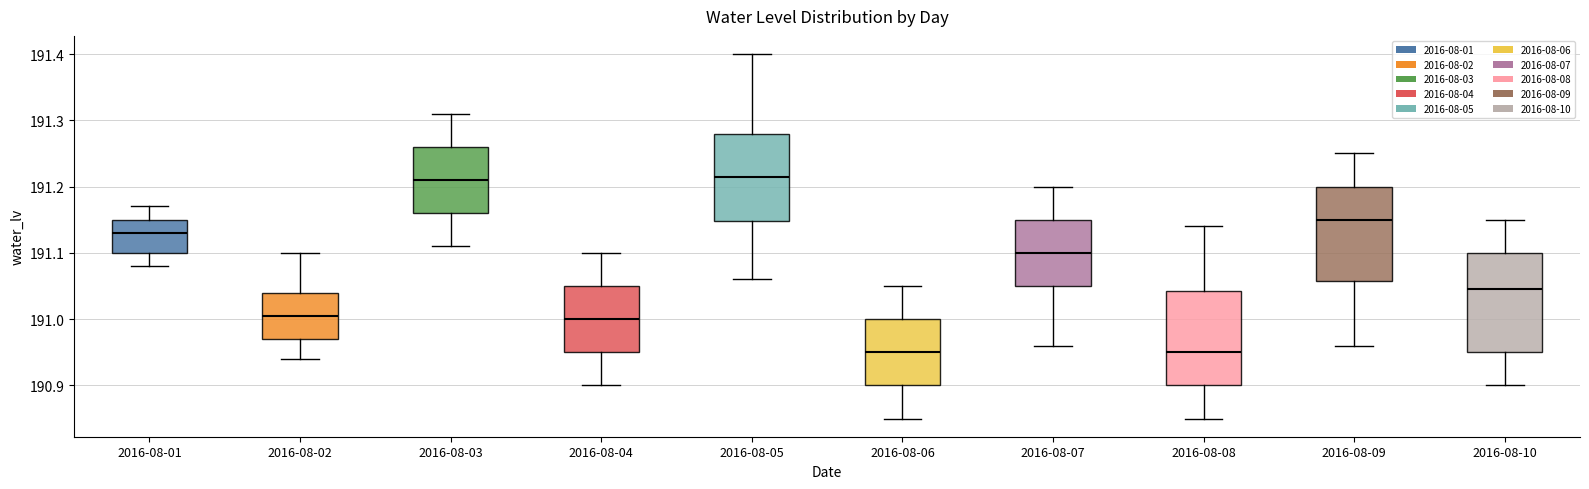

Reading left to right, transcribe this box plot: for each box, give where its median line is, the range the box spans, and where its two whiskers end, as read against the y-axis. The values are not printed on the chart, so give them approximately, as read against the axis.

2016-08-01: median 191.13, box 191.10 to 191.15, whiskers 191.08 to 191.17
2016-08-02: median 191.01, box 190.97 to 191.04, whiskers 190.94 to 191.10
2016-08-03: median 191.21, box 191.16 to 191.26, whiskers 191.11 to 191.31
2016-08-04: median 191.00, box 190.95 to 191.05, whiskers 190.90 to 191.10
2016-08-05: median 191.22, box 191.15 to 191.28, whiskers 191.06 to 191.40
2016-08-06: median 190.95, box 190.90 to 191.00, whiskers 190.85 to 191.05
2016-08-07: median 191.10, box 191.05 to 191.15, whiskers 190.96 to 191.20
2016-08-08: median 190.95, box 190.90 to 191.04, whiskers 190.85 to 191.14
2016-08-09: median 191.15, box 191.06 to 191.20, whiskers 190.96 to 191.25
2016-08-10: median 191.05, box 190.95 to 191.10, whiskers 190.90 to 191.15